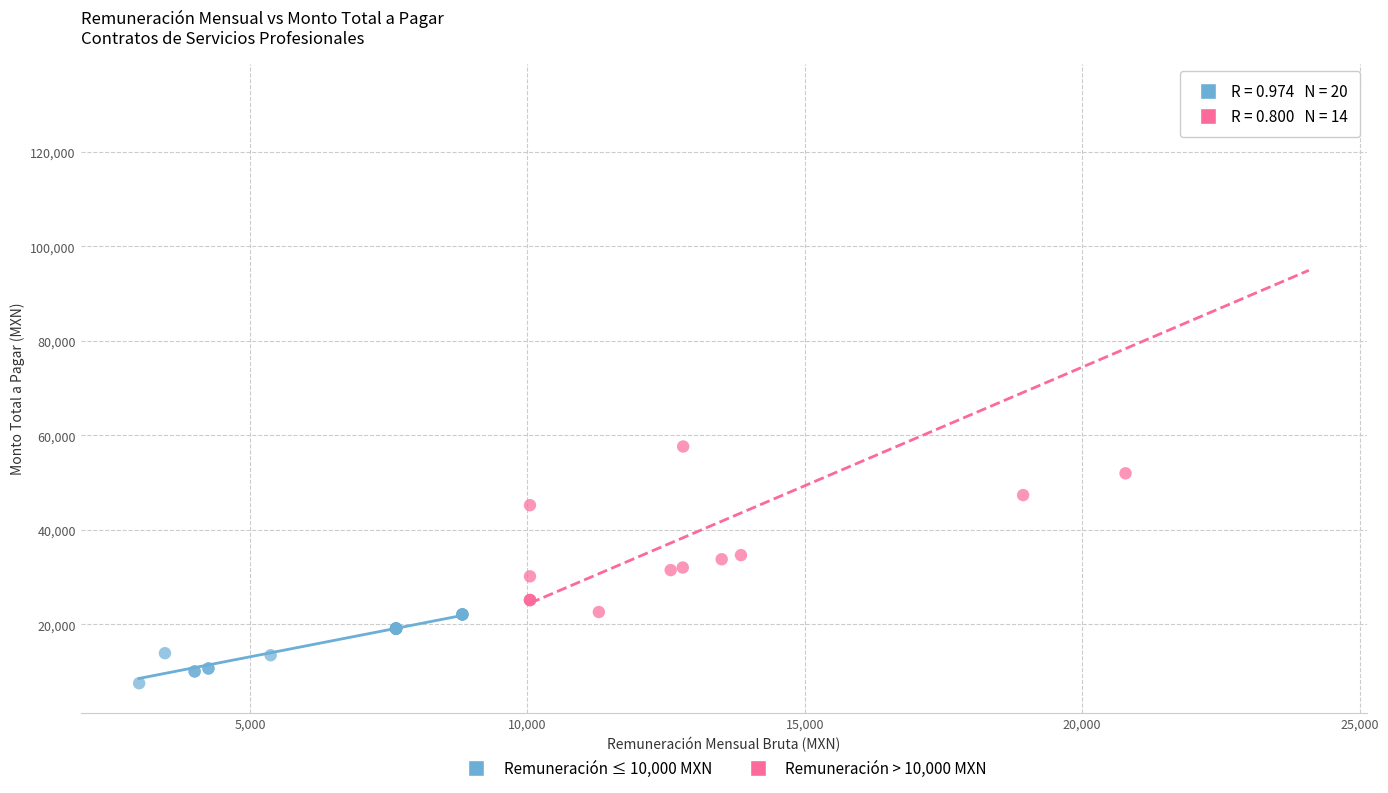

Which series reaches the maximum Y coordinate?

Remuneración > 10,000 MXN